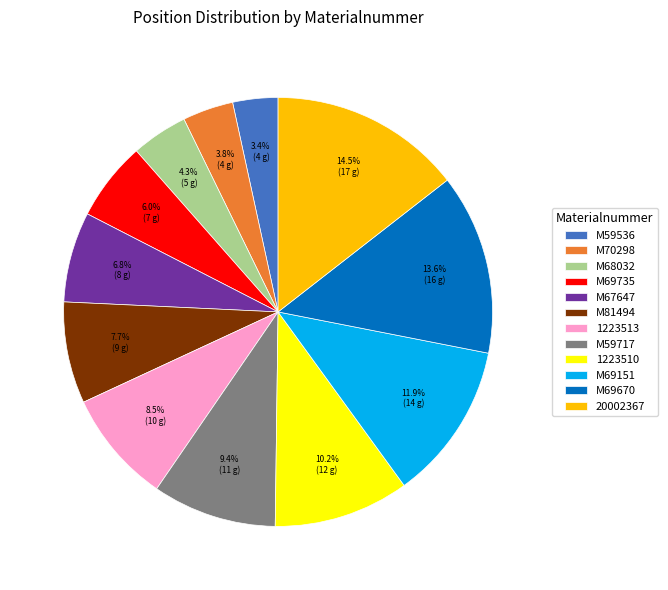

Which slice is the largest?

20002367